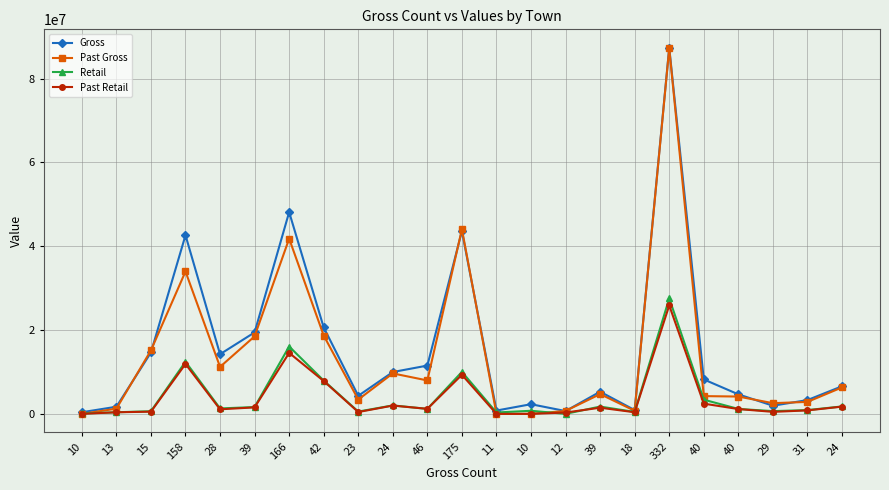

The value of Past Retail at 332 is 25887009.4. True or false?

True